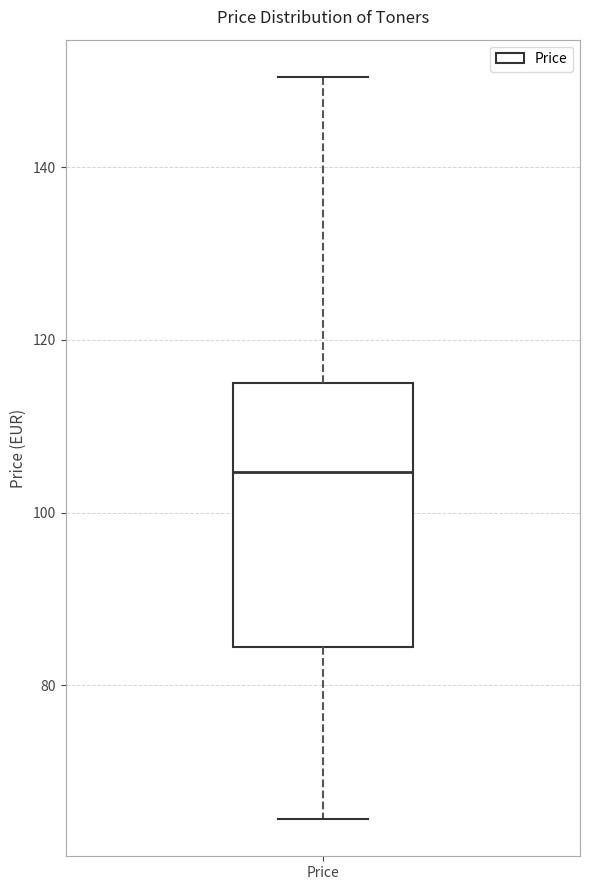

Transcribe this box plot: give where the median line is, the range the box spans, and where the two whiskers end, as read against the y-axis. The values are not printed on the chart, so give them approximately, as read against the axis.

median 104, box 84 to 116, whiskers 64 to 150